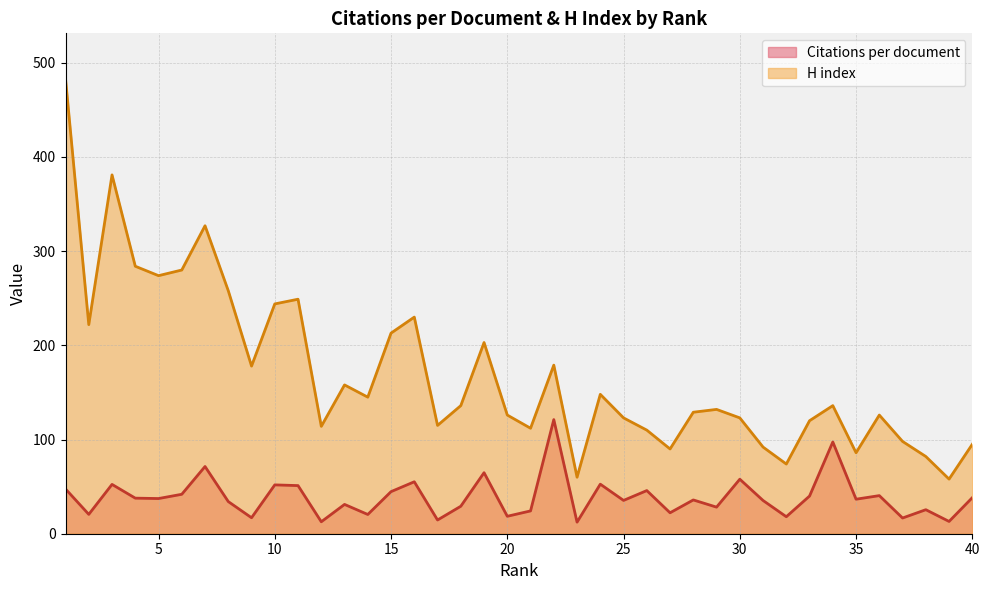

What is the value of the H index point at the 38th from the left?

82.0